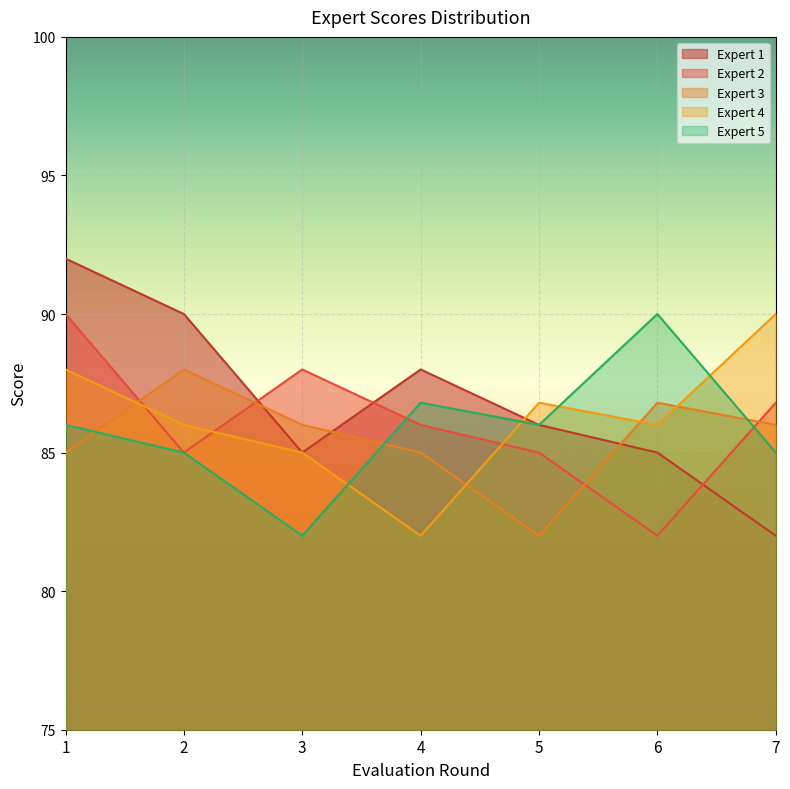

How many data points in Expert 5 are above 86?

2